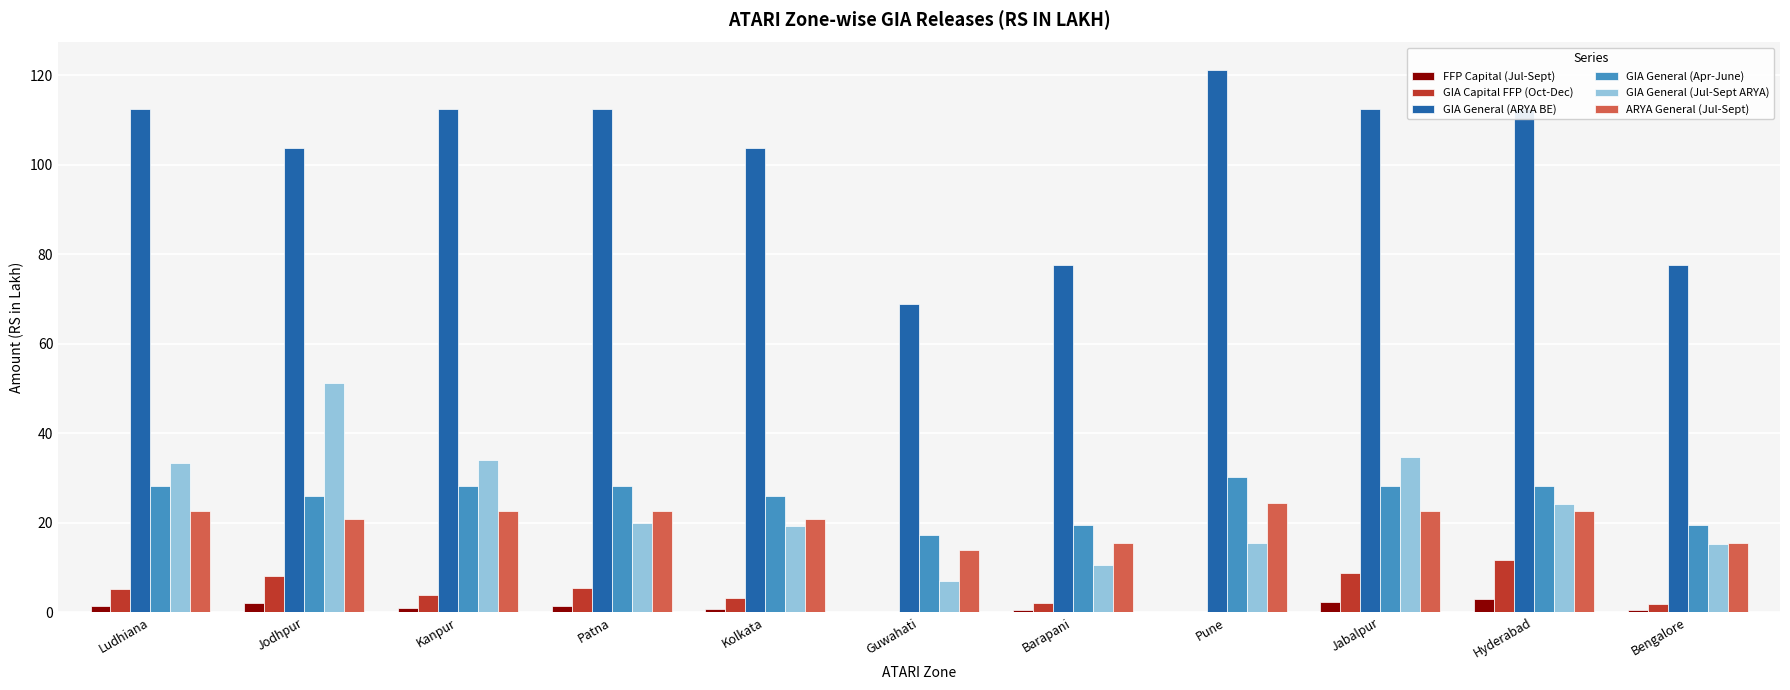

What is the sum of all GIA Capital FFP (Oct-Dec) values?

49.5